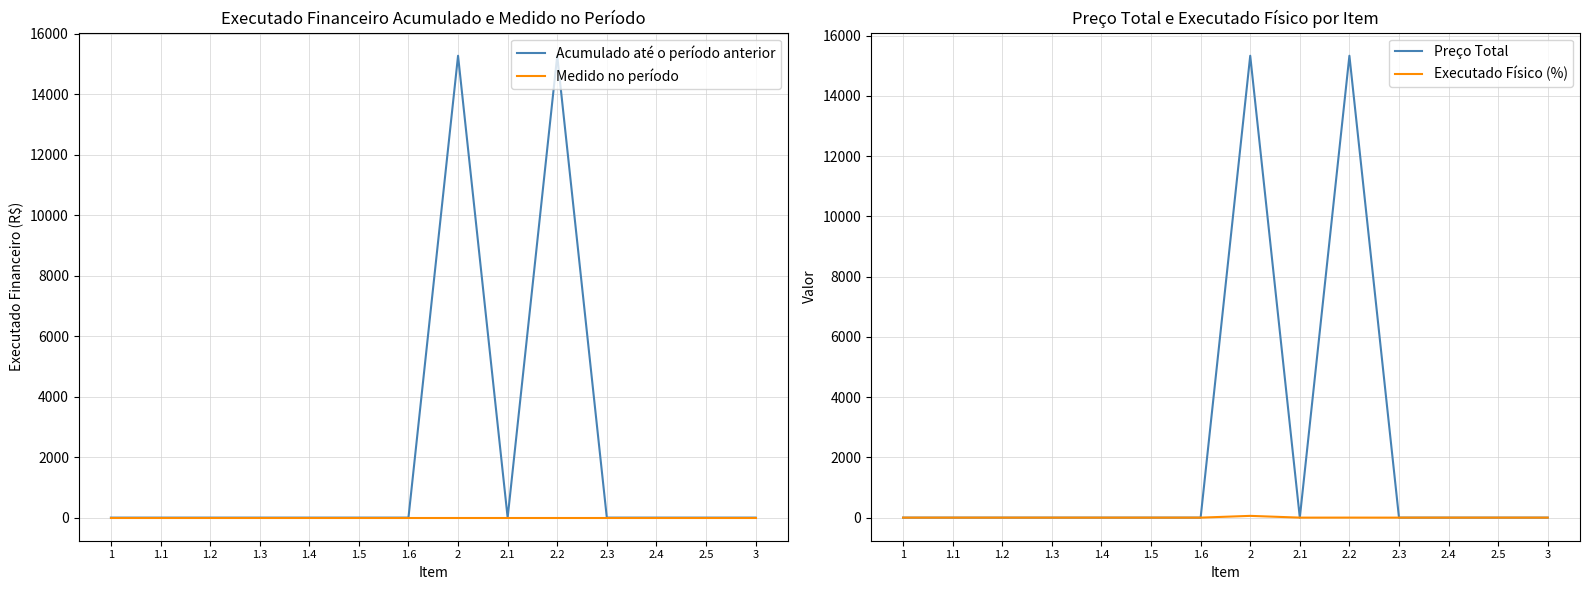

What is the difference between the maximum and minimum values in the Acumulado até o período anterior series?

15277.0